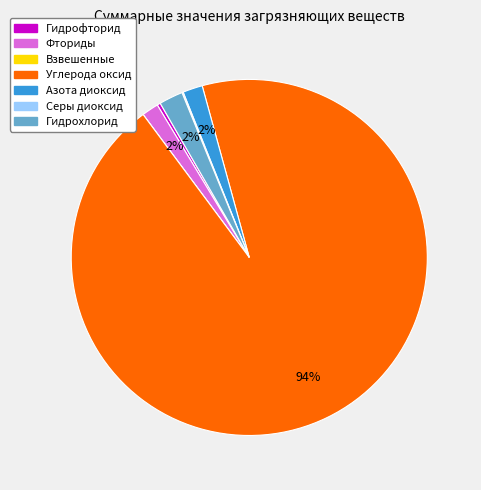

Is it true that Азота диоксид is 15% of the pie?

False